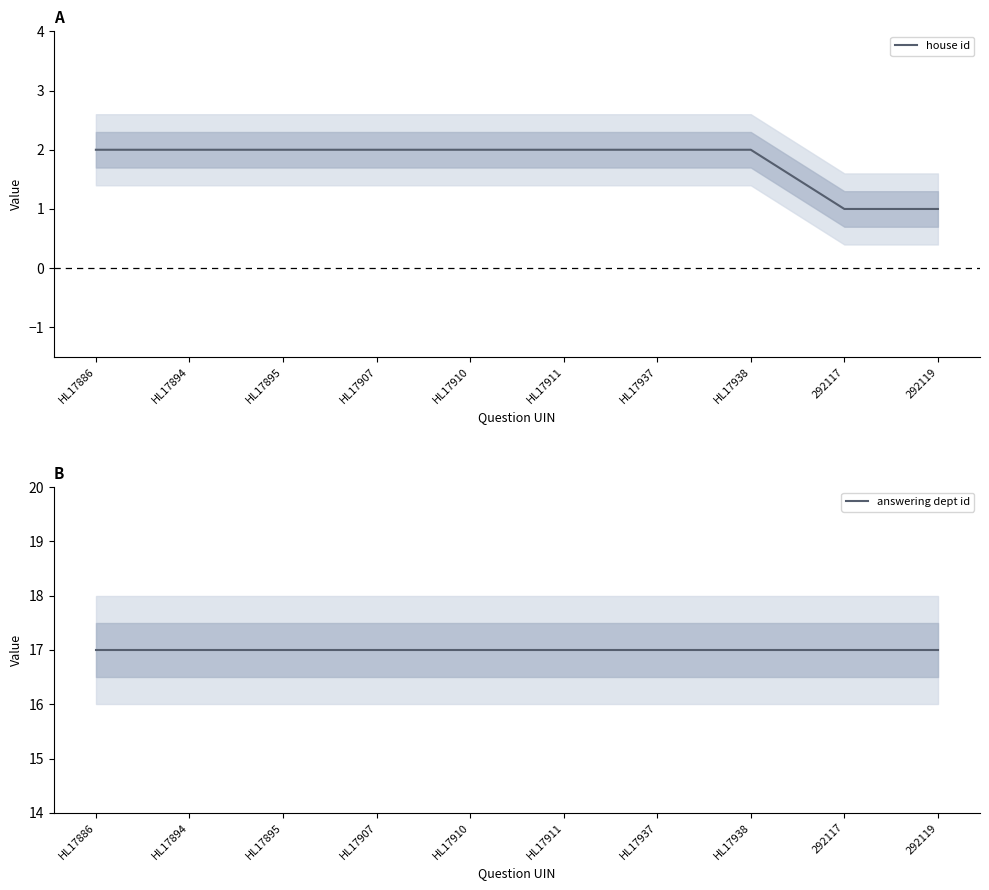

Is it true that answering dept id equals 22 at HL17938?

False